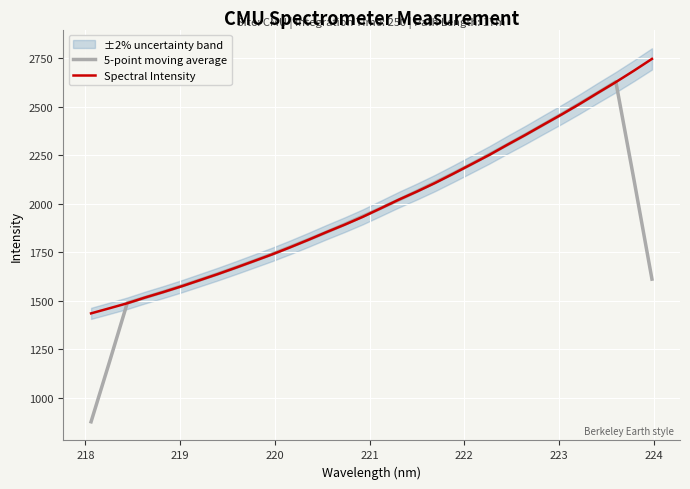

What is the minimum value for Spectral Intensity?

1435.8